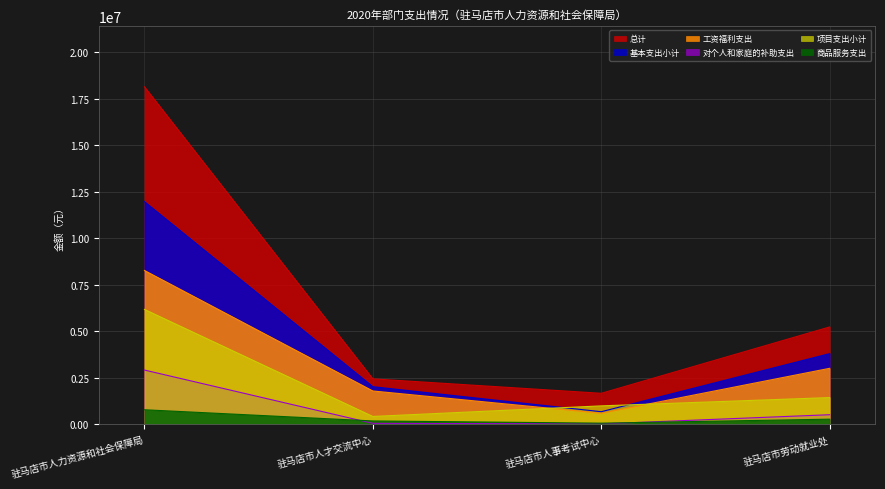

Reading left to right, what are all the values shown in this chart?

总计: 18141353	2441972	1666091	5233256
基本支出小计: 11966053	2020972	676091	3798256
工资福利支出: 8268250	1790858	593735	3008736
对个人和家庭的补助支出: 2916545	50399	21551	514191
项目支出小计: 6175300	421000	990000	1435000
商品服务支出: 781258	179715	60805	275329